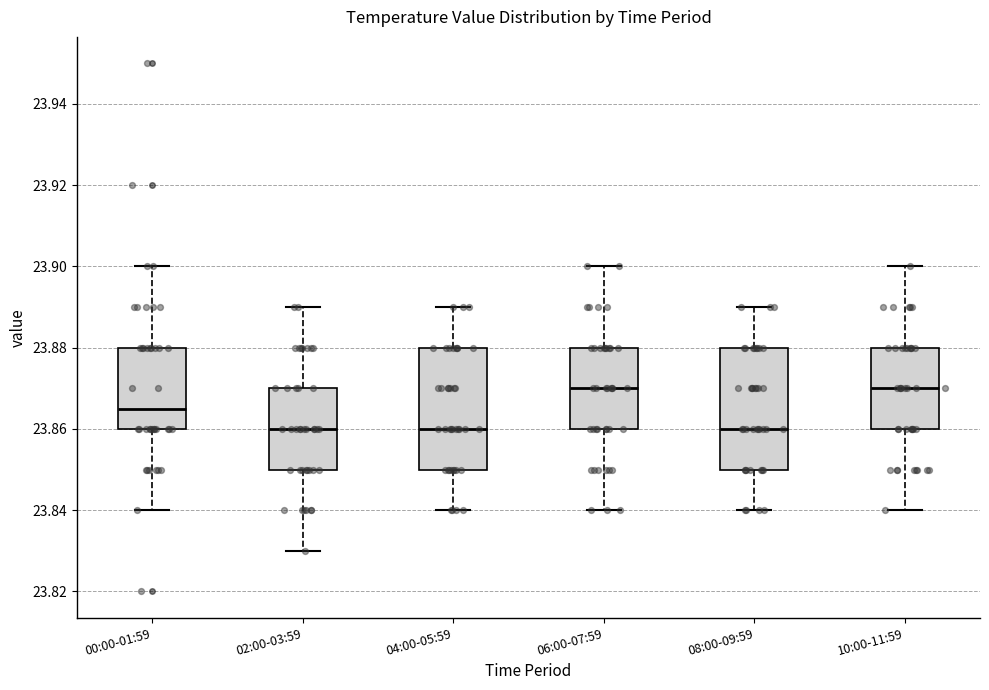

Where does the median line of the box for 02:00-03:59 sit on the y-axis? The values are not printed on the chart, so give them approximately, as read against the axis.

23.860